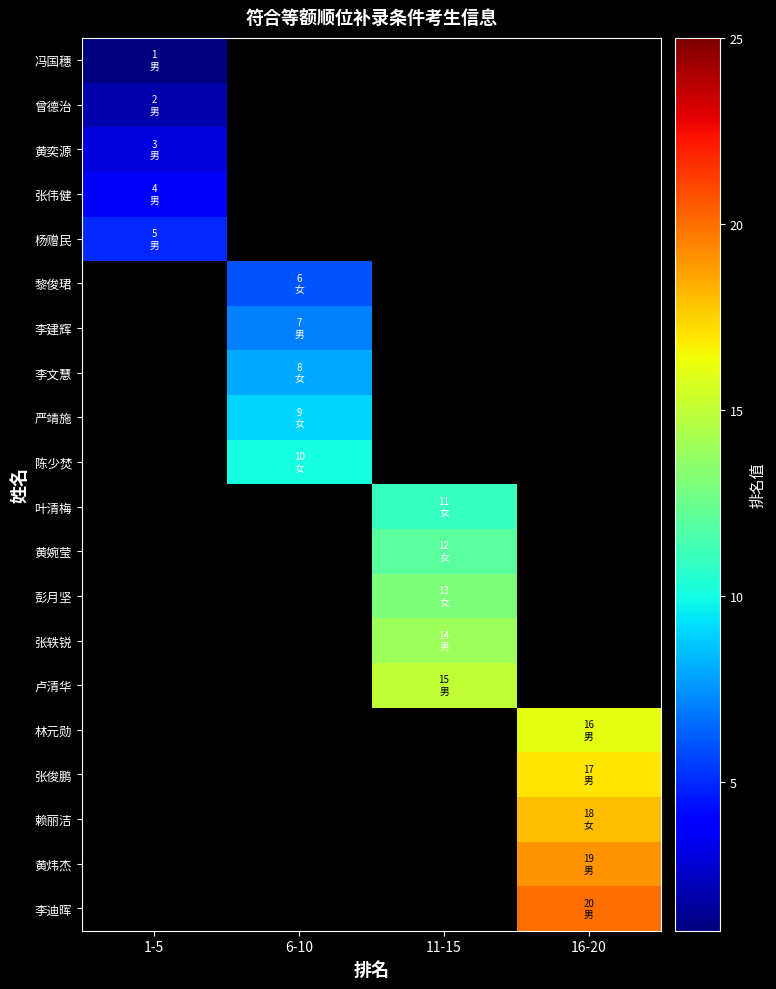

What is the minimum value shown in the chart?

1.0